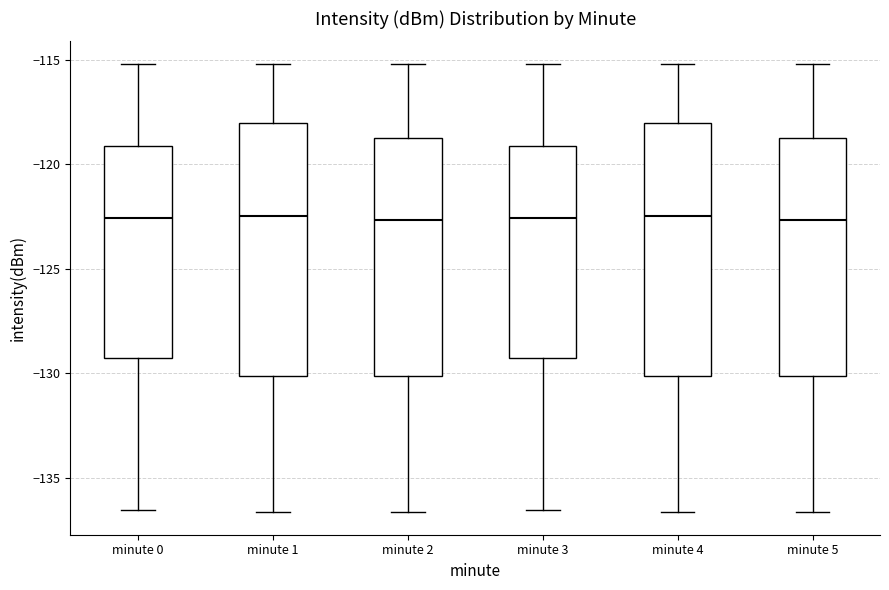

Reading left to right, read every box against the y-axis: the position of its median line, the range the box covers, and the ends of its whiskers. The values are not printed on the chart, so give them approximately, as read against the axis.

minute 0: median -122.5, box -129.0 to -119.0, whiskers -136.5 to -115.0
minute 1: median -122.5, box -130.0 to -118.0, whiskers -136.5 to -115.0
minute 2: median -122.5, box -130.0 to -118.5, whiskers -136.5 to -115.0
minute 3: median -122.5, box -129.0 to -119.0, whiskers -136.5 to -115.0
minute 4: median -122.5, box -130.0 to -118.0, whiskers -136.5 to -115.0
minute 5: median -122.5, box -130.0 to -118.5, whiskers -136.5 to -115.0